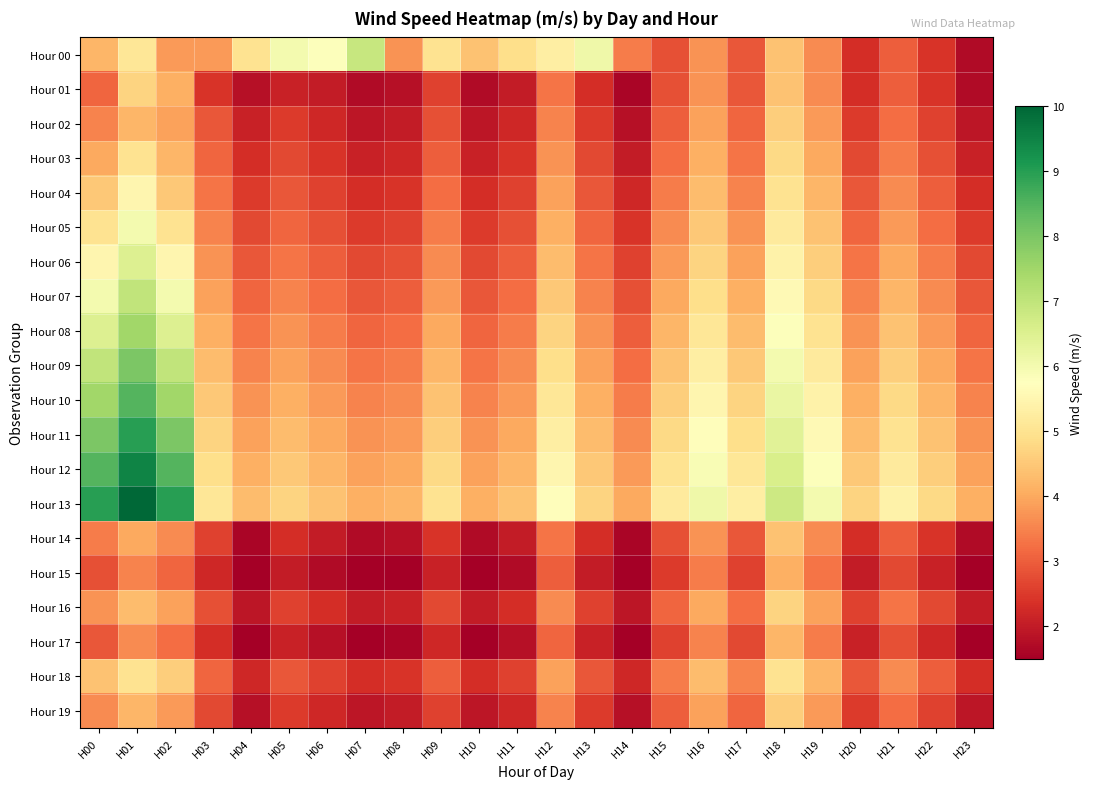

Which series has the widest spread of values?

Hour 13